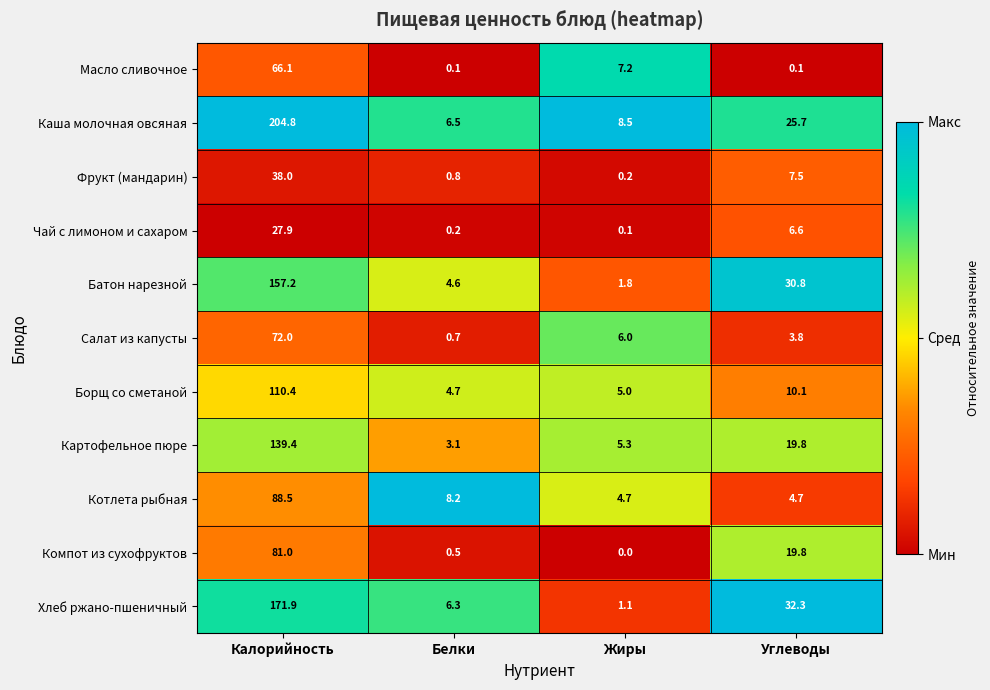

Which series has the widest spread of values?

Каша молочная овсяная